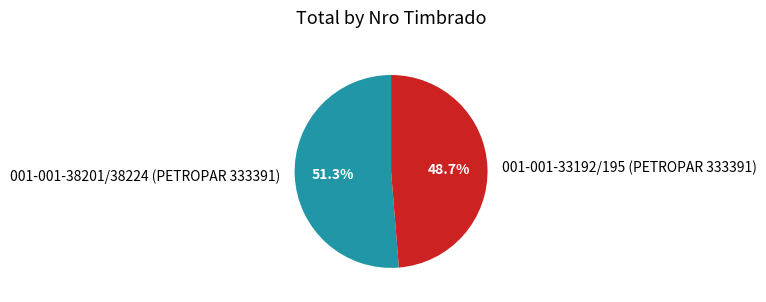

True or false: 001-001-33192/195 (PETROPAR 333391) accounts for 49% of the total.

True